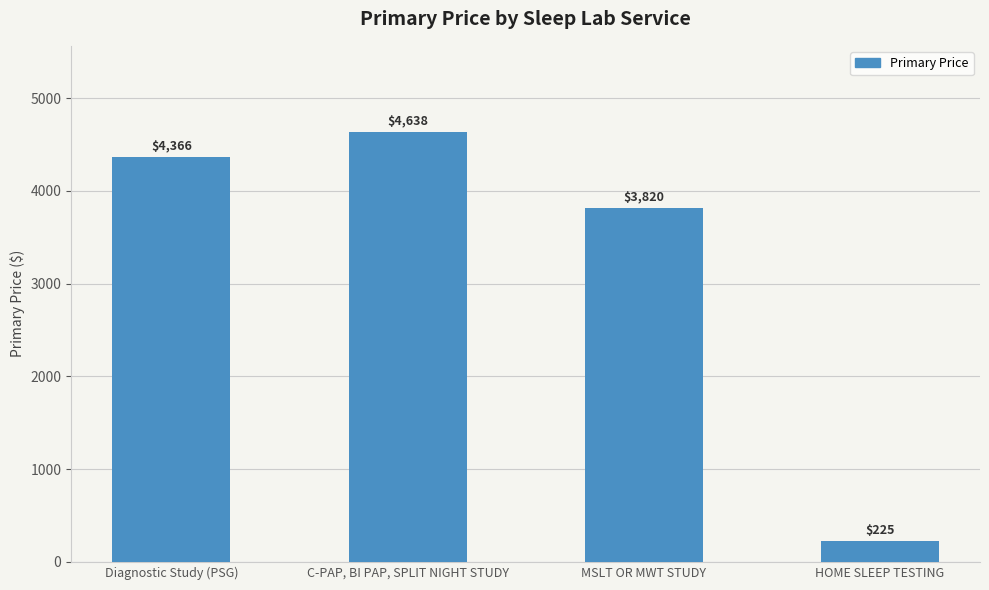

Reading right to left, list all the values displayed in this chart.

HOME SLEEP TESTING=225	MSLT OR MWT STUDY=3820	C-PAP, BI PAP, SPLIT NIGHT STUDY=4638	Diagnostic Study (PSG)=4366